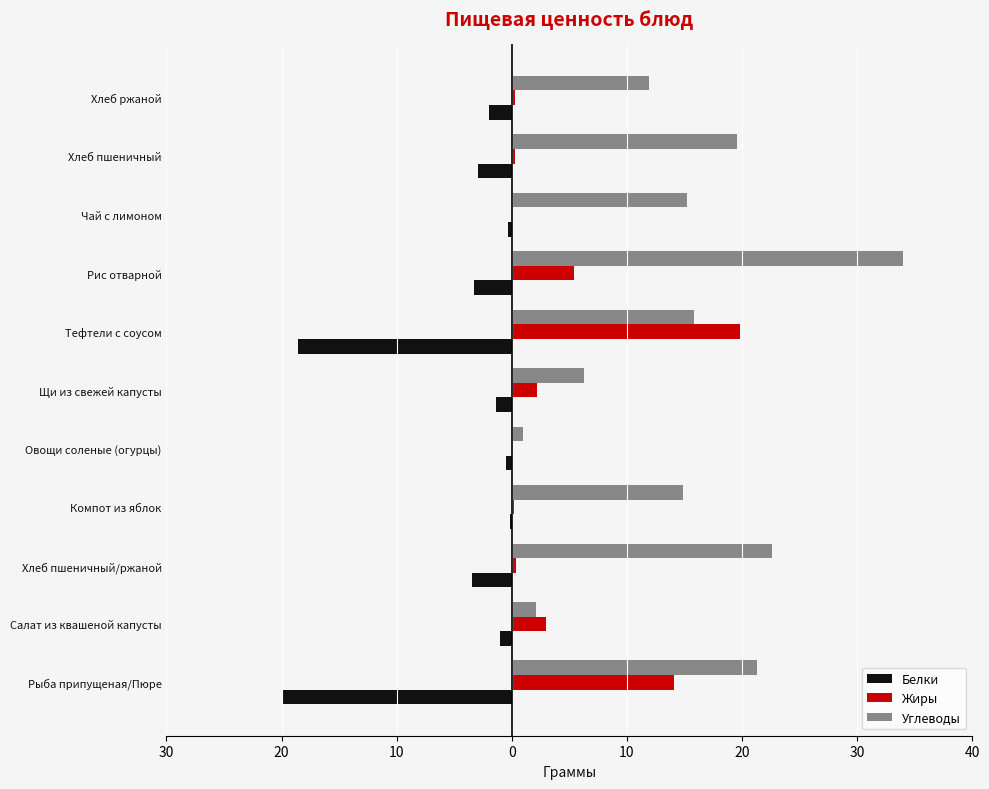

Rank the series by their average value, from lowest to highest.

Белки, Жиры, Углеводы